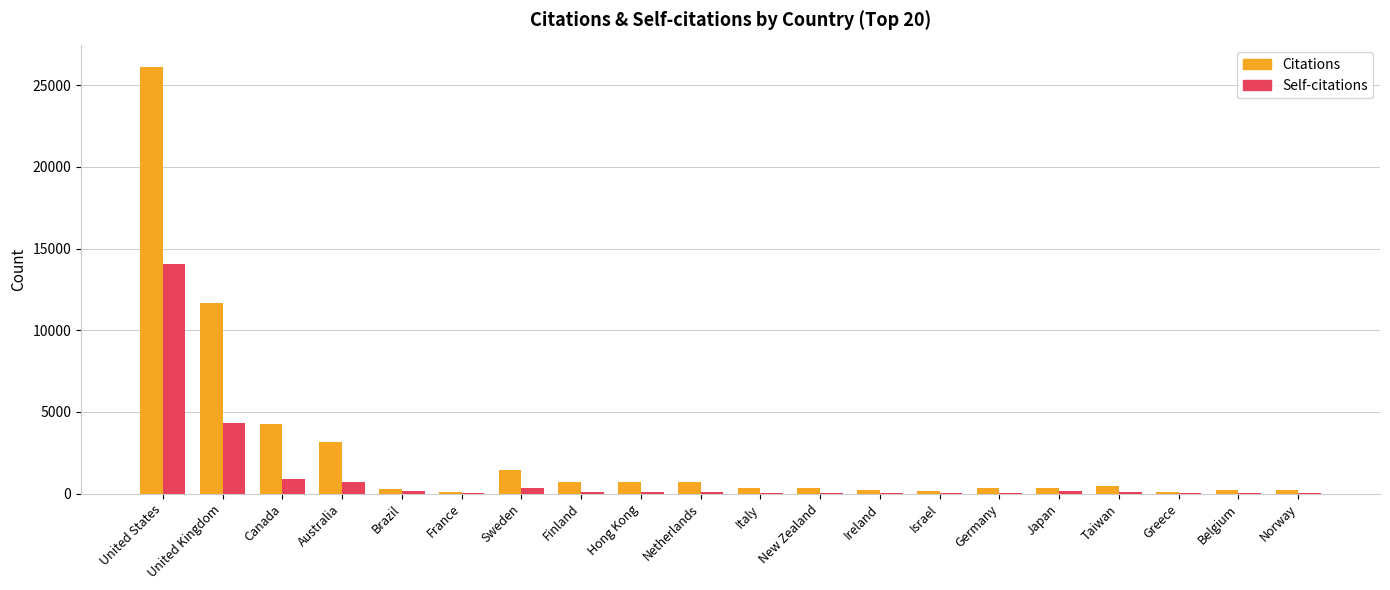

The value of Self-citations at Australia is 702. True or false?

True